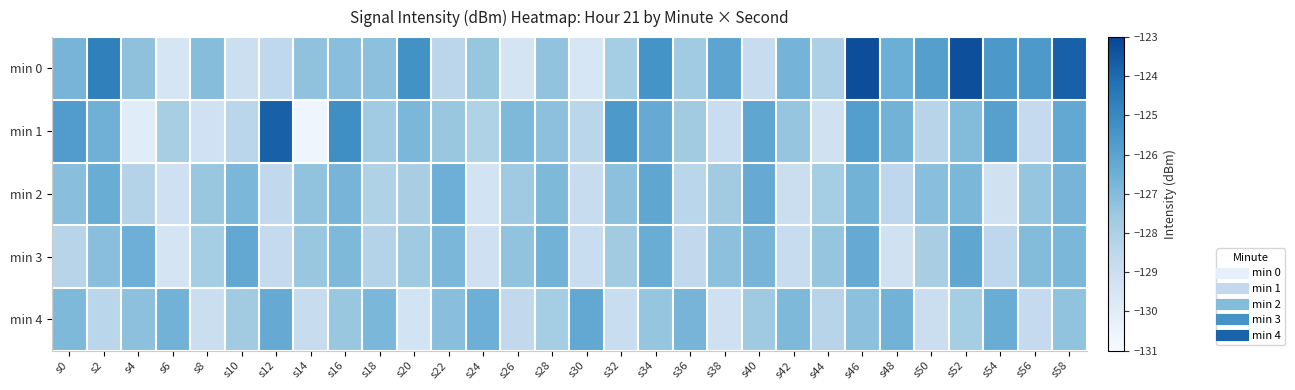

Which series has the largest total across all categories?

min 0